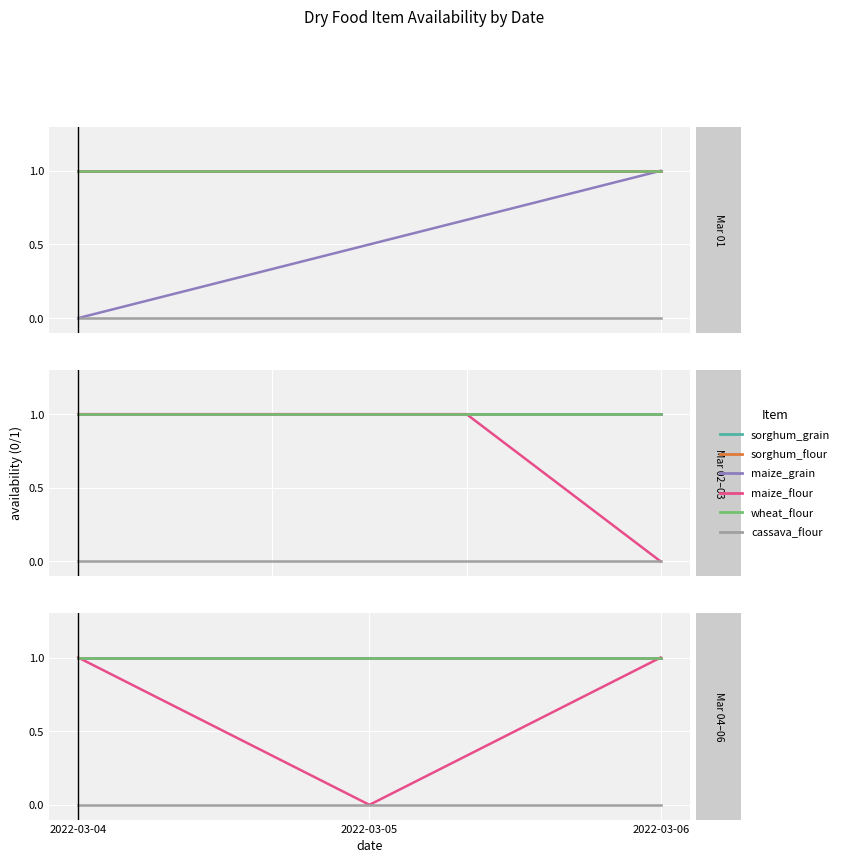

Count the number of data series in this chart.

6